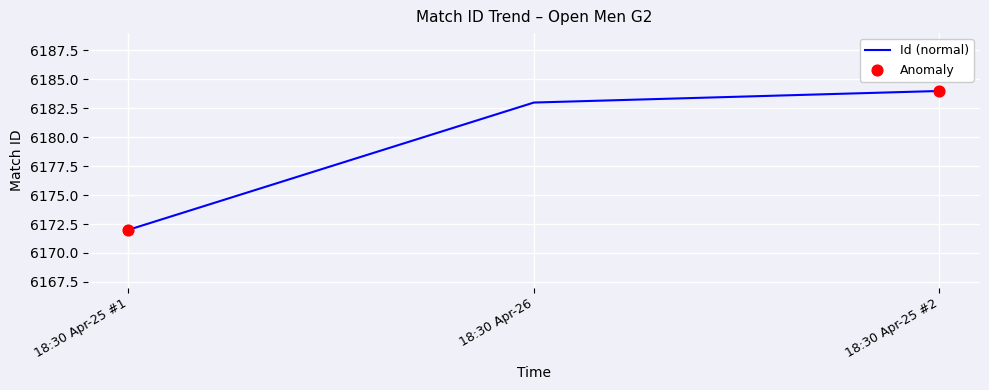

Approximately how many times larger is the value at 18:30 Apr-25 #1 compared to 18:30 Apr-25 #2?

1.0